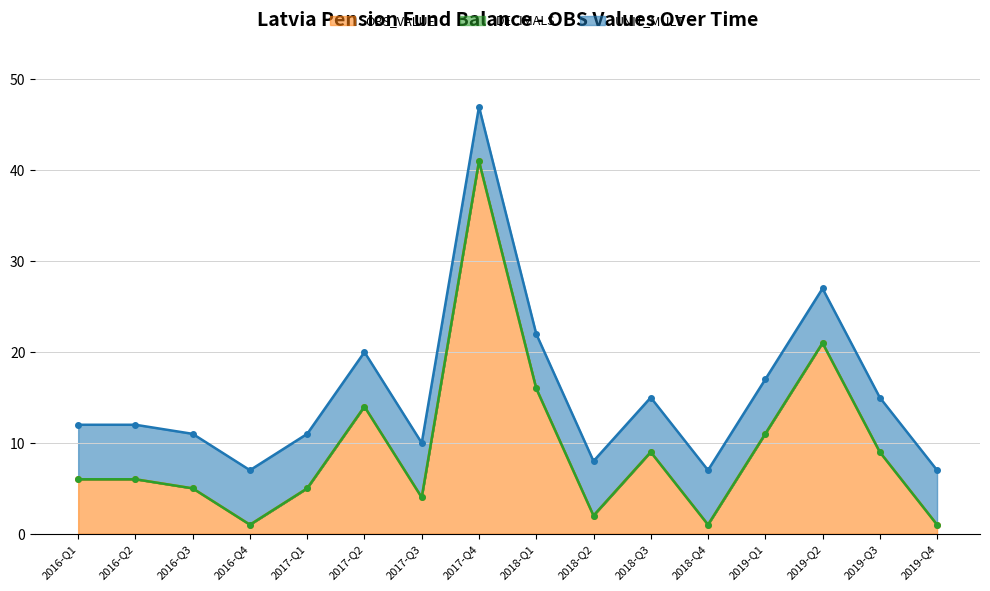

The value of OBS_VALUE at 2019-Q3 is 5. True or false?

False